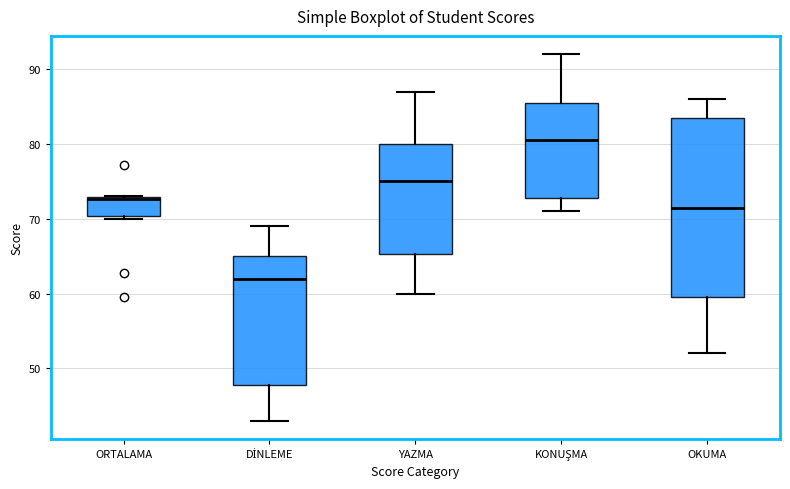

Reading left to right, transcribe this box plot: for each box, give where its median line is, the range the box spans, and where its two whiskers end, as read against the y-axis. The values are not printed on the chart, so give them approximately, as read against the axis.

ORTALAMA: median 73 (just below the box's upper edge), box 70 to 73, whiskers 70 (just below the box's lower edge) to 73
DİNLEME: median 62, box 48 to 65, whiskers 43 to 69
YAZMA: median 75, box 65 to 80, whiskers 60 to 87
KONUŞMA: median 81, box 73 to 86, whiskers 71 to 92
OKUMA: median 72, box 60 to 84, whiskers 52 to 86